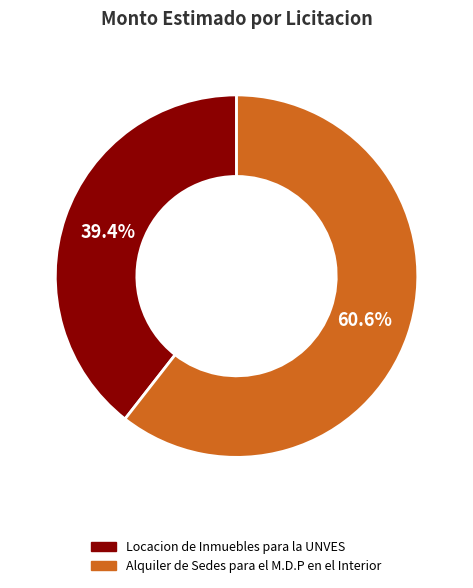

Which category has the smallest portion of the pie?

Locacion de Inmuebles para la UNVES